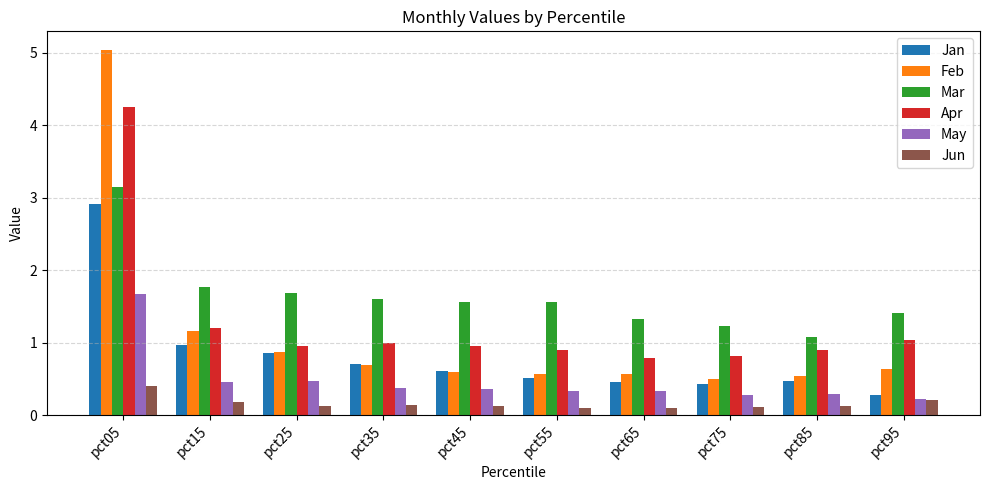

The value of Jan at pct55 is 0.5. True or false?

True